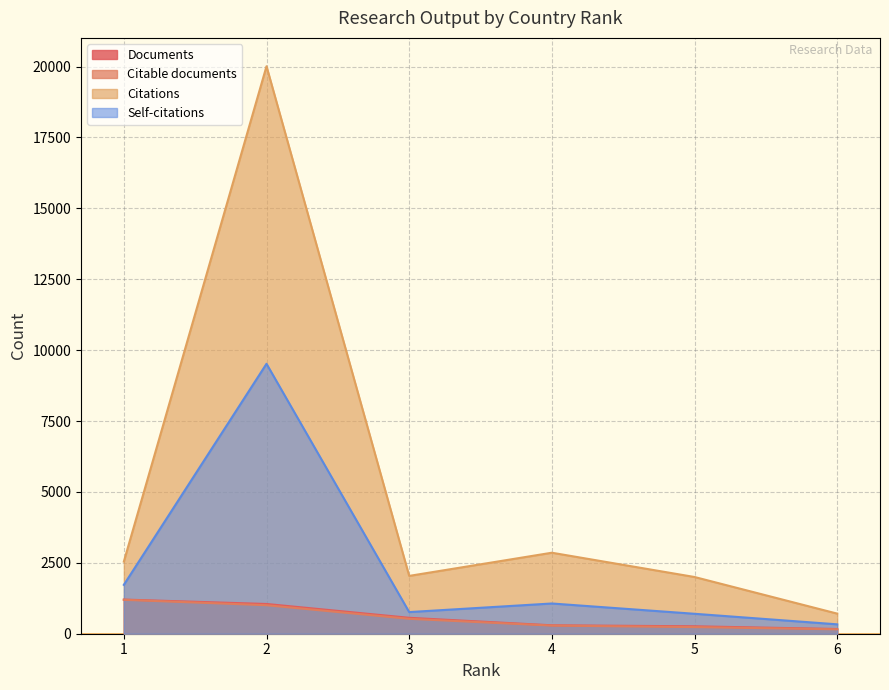

True or false: Citable documents and Documents cross at least once.

False